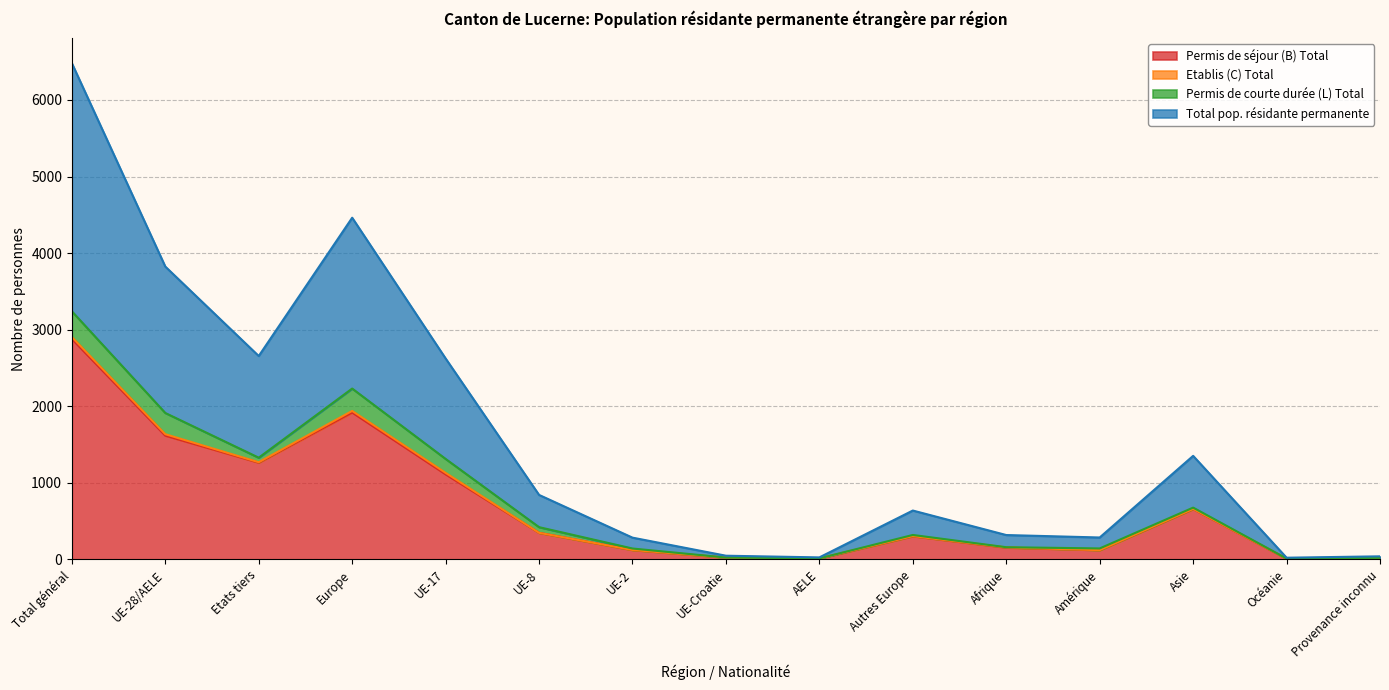

What is the value of the Total pop. résidante permanente point at the 7th from the left?

142